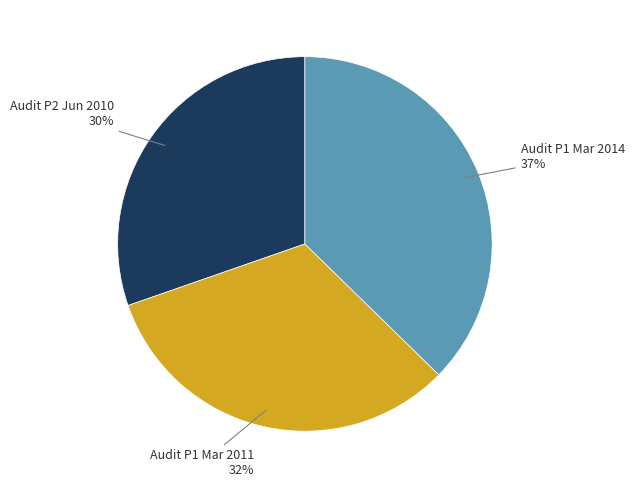

To the nearest percent, what is the difference between the largest and smallest slice percentages?

7%